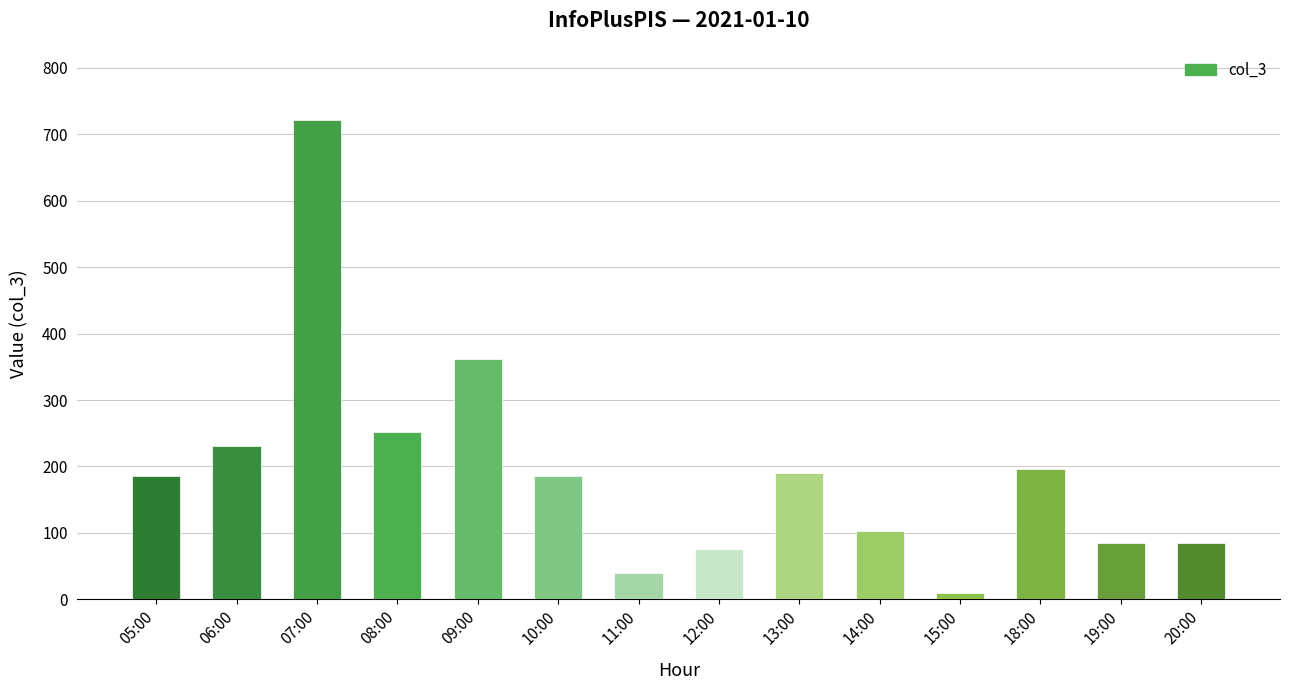

True or false: the data shows 102 at 14:00.

True